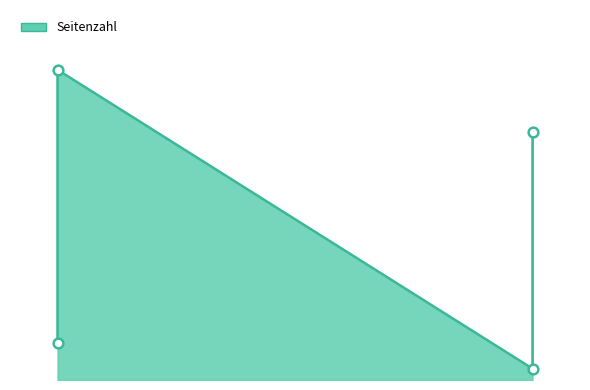

Read the value at 2023 (OPUS4-59984).

4